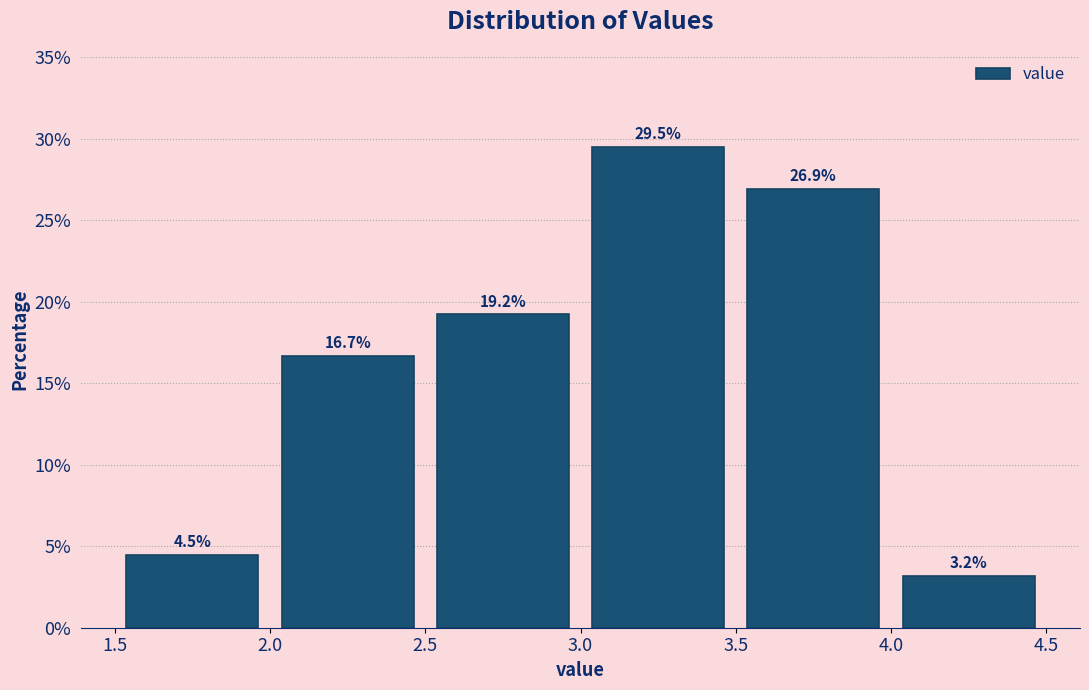

Reading left to right, list every bar in this chart as the range it spans on the x-axis followed by its height.

1.5 to 2.0: 4.5
2.0 to 2.5: 16.7
2.5 to 3.0: 19.2
3.0 to 3.5: 29.5
3.5 to 4.0: 26.9
4.0 to 4.5: 3.2